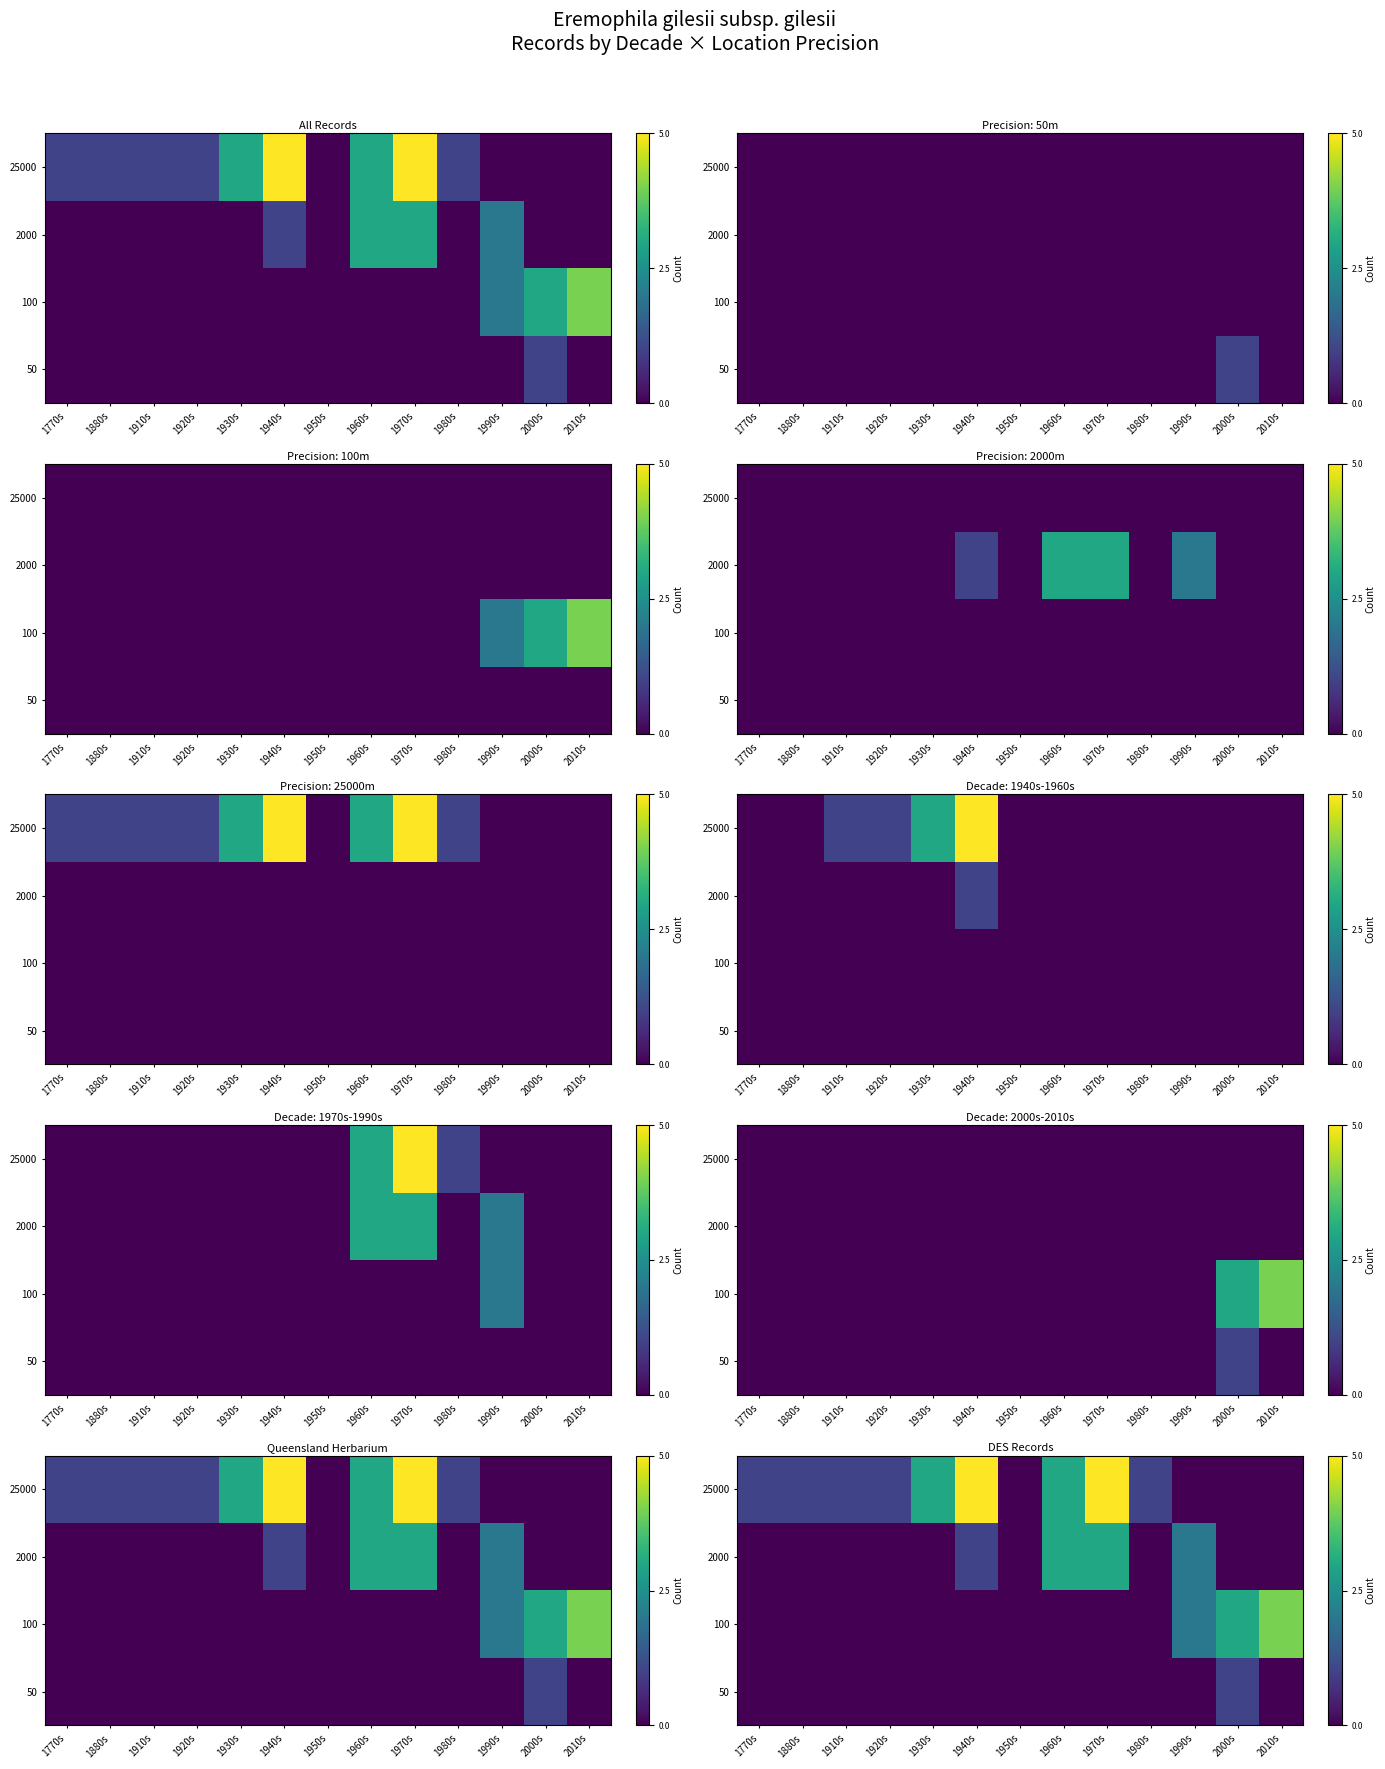

What is the greatest value displayed?

5